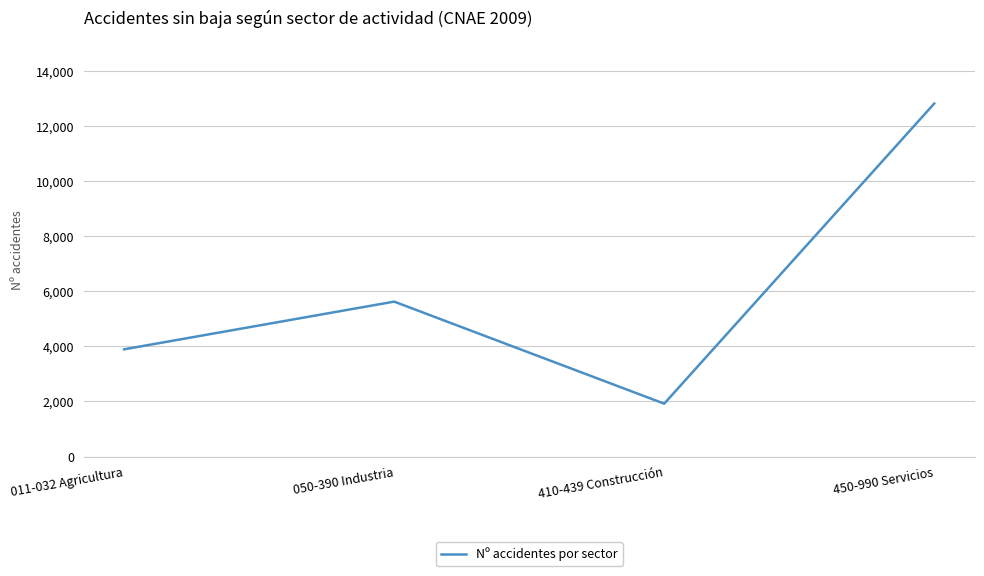

Approximately how many times larger is the value at 410-439 Construcción compared to 011-032 Agricultura?

0.5